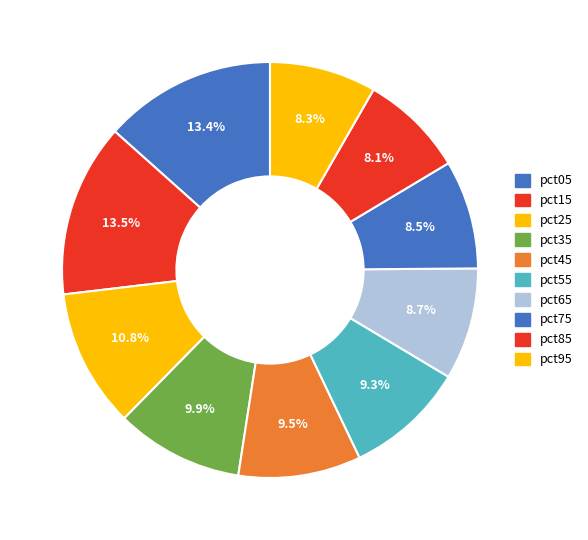

To the nearest percent, what portion does pct65 represent?

9%